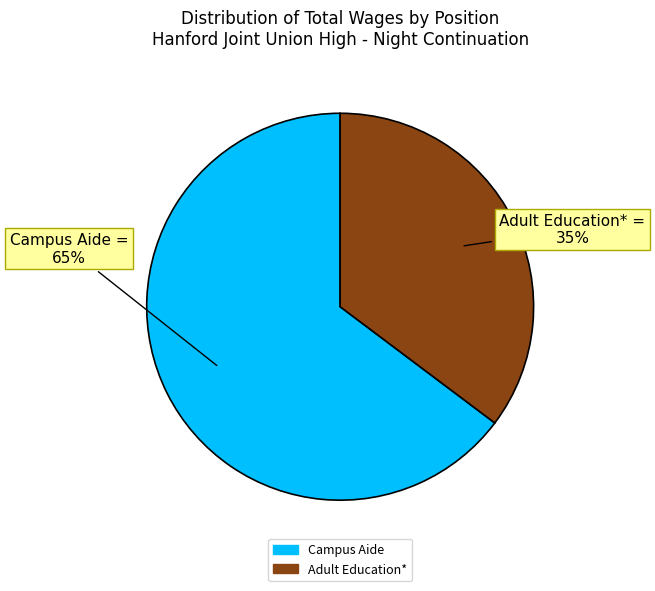

Is the sum of Adult Education* and Campus Aide greater than half?

Yes